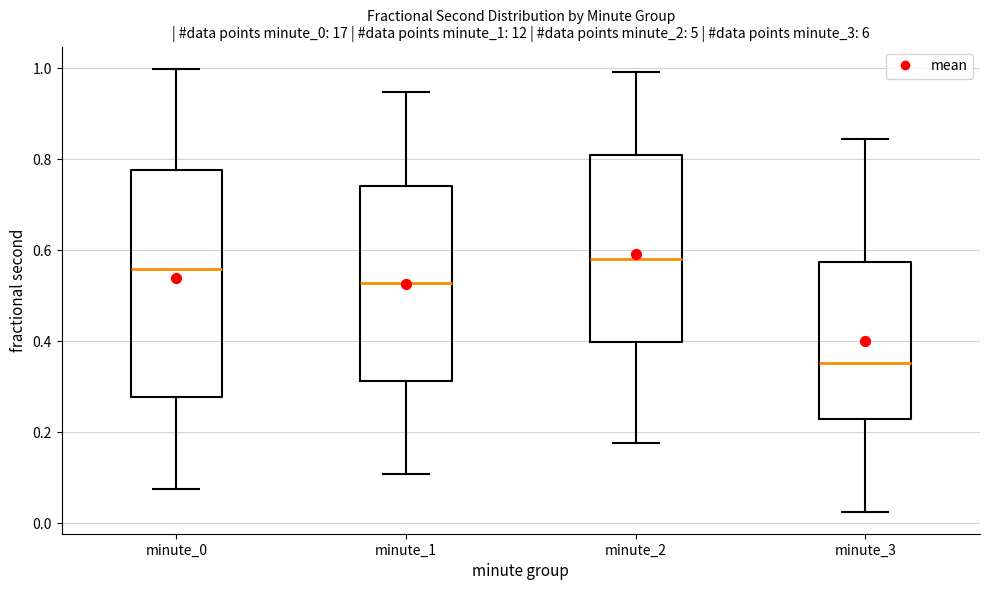

Where is the upper edge of the box for minute_2 on the y-axis? The values are not printed on the chart, so give them approximately, as read against the axis.

0.80